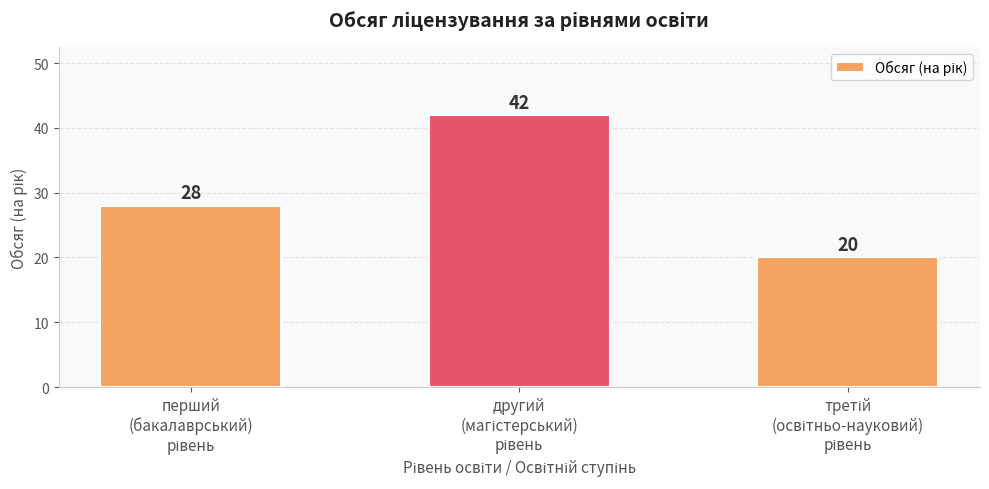

How many values are between 20 and 42?

3